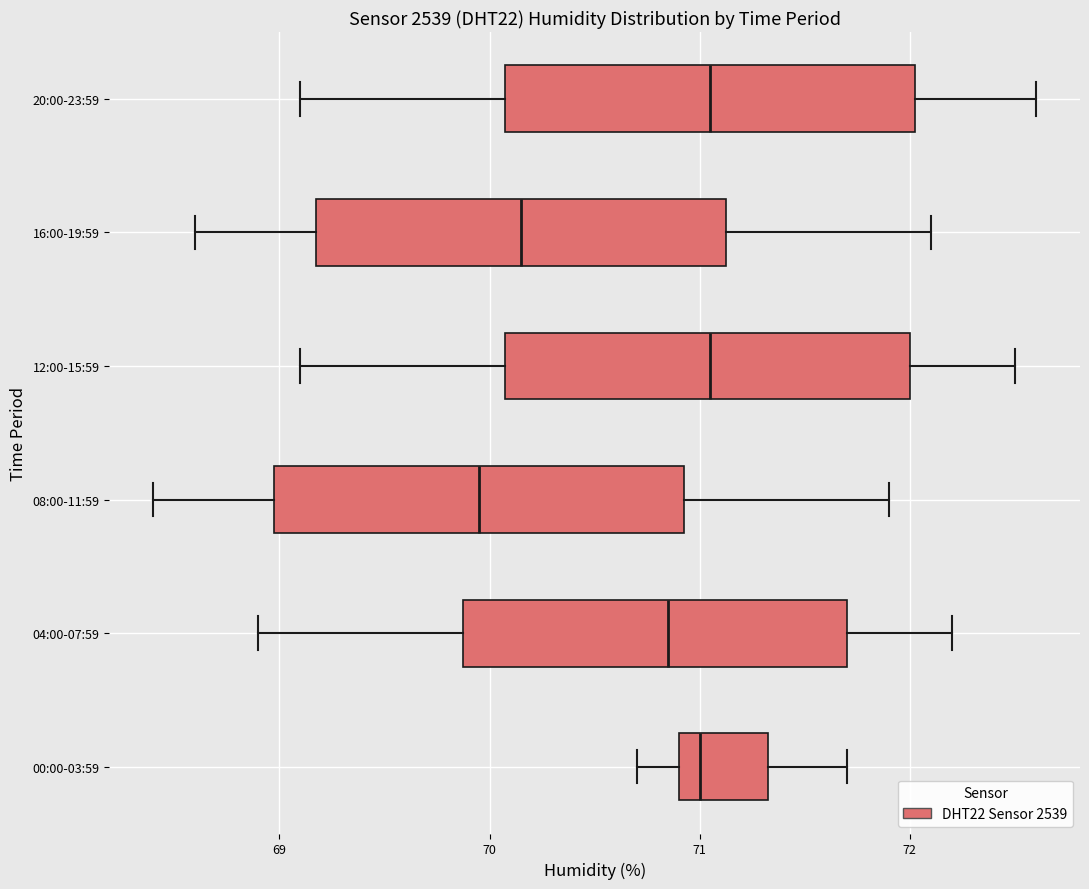

Reading bottom to top, read every box against the x-axis: the position of its median line, the range the box covers, and the ends of its whiskers. The values are not printed on the chart, so give them approximately, as read against the axis.

00:00-03:59: median 71.0, box 70.9 to 71.3, whiskers 70.7 to 71.7
04:00-07:59: median 70.9, box 69.9 to 71.7, whiskers 68.9 to 72.2
08:00-11:59: median 70.0, box 69.0 to 70.9, whiskers 68.4 to 71.9
12:00-15:59: median 71.1, box 70.1 to 72.0, whiskers 69.1 to 72.5
16:00-19:59: median 70.2, box 69.2 to 71.1, whiskers 68.6 to 72.1
20:00-23:59: median 71.1, box 70.1 to 72.0, whiskers 69.1 to 72.6